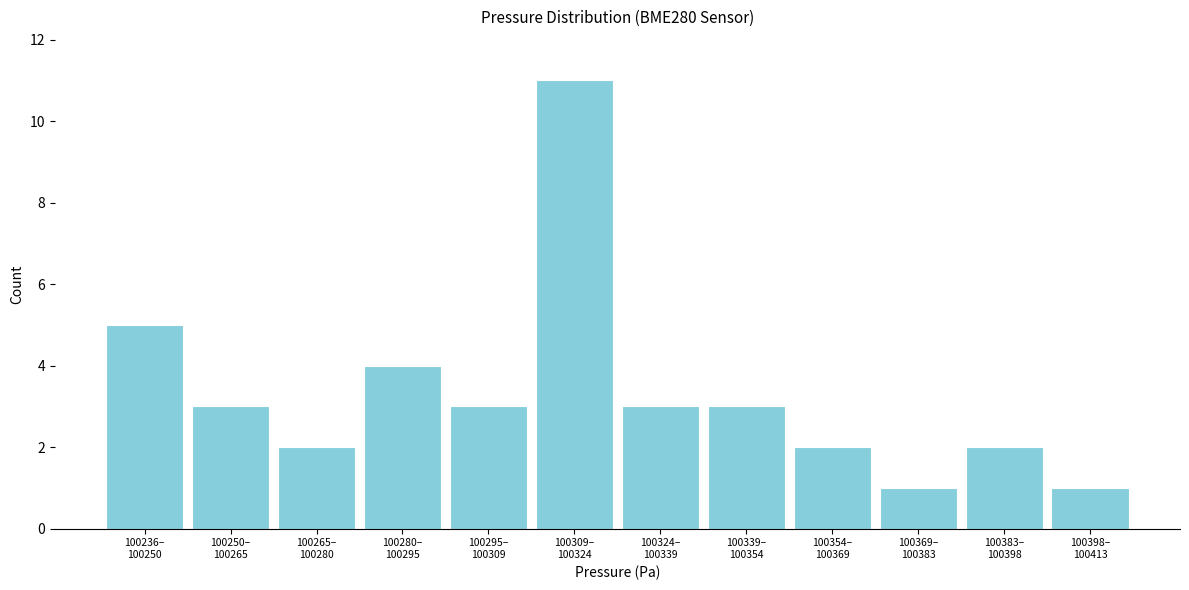

Reading left to right, transcribe all the data shown in this chart.

5	3	2	4	3	11	3	3	2	1	2	1